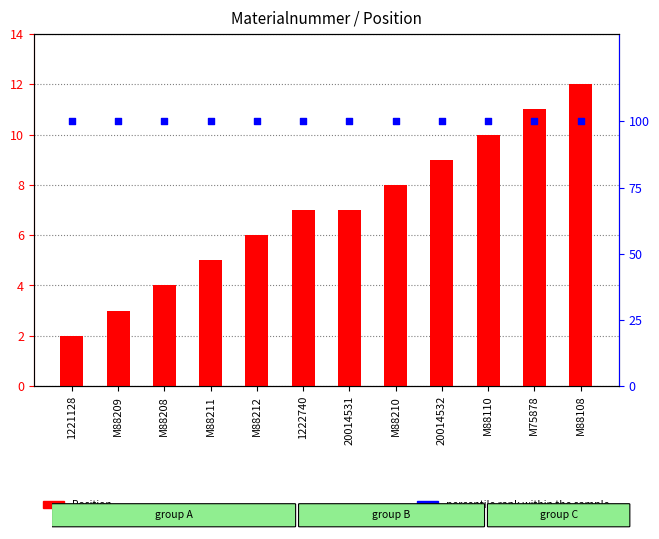

At which category is the sum across all series the highest?

M88108